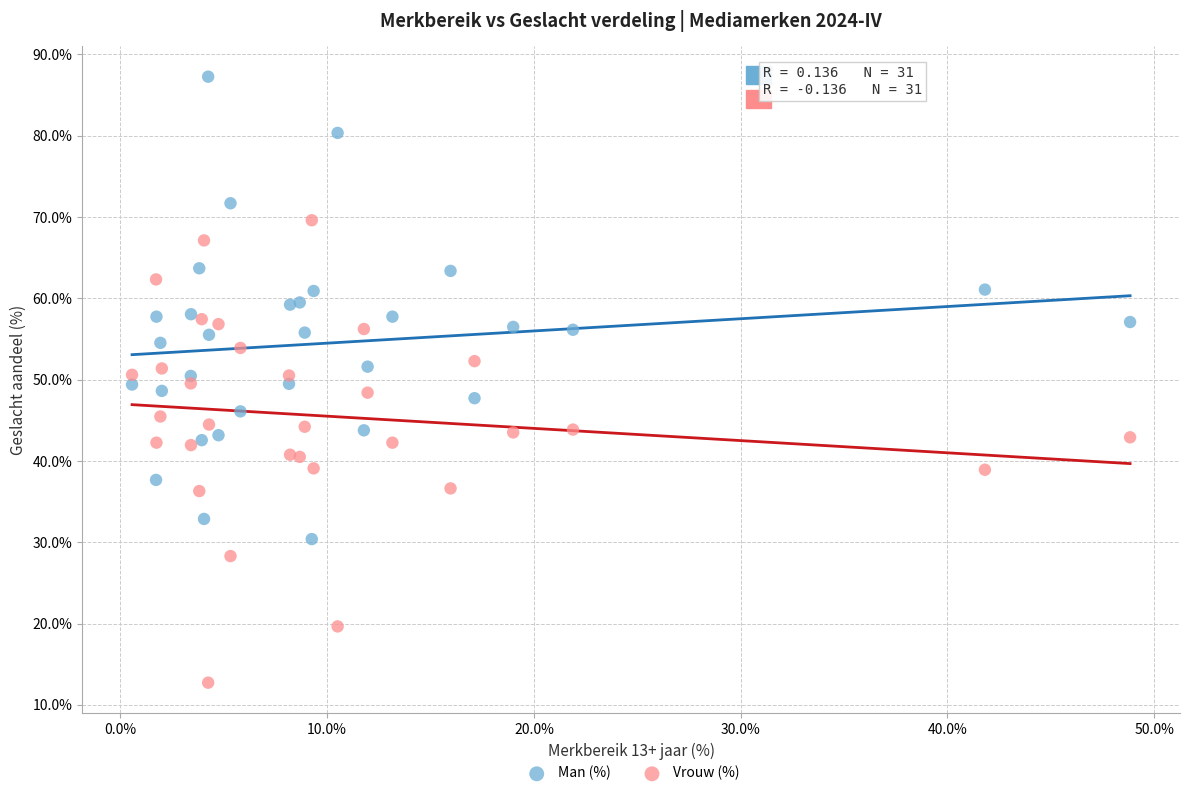

Which series reaches the minimum Y coordinate?

Vrouw (%)